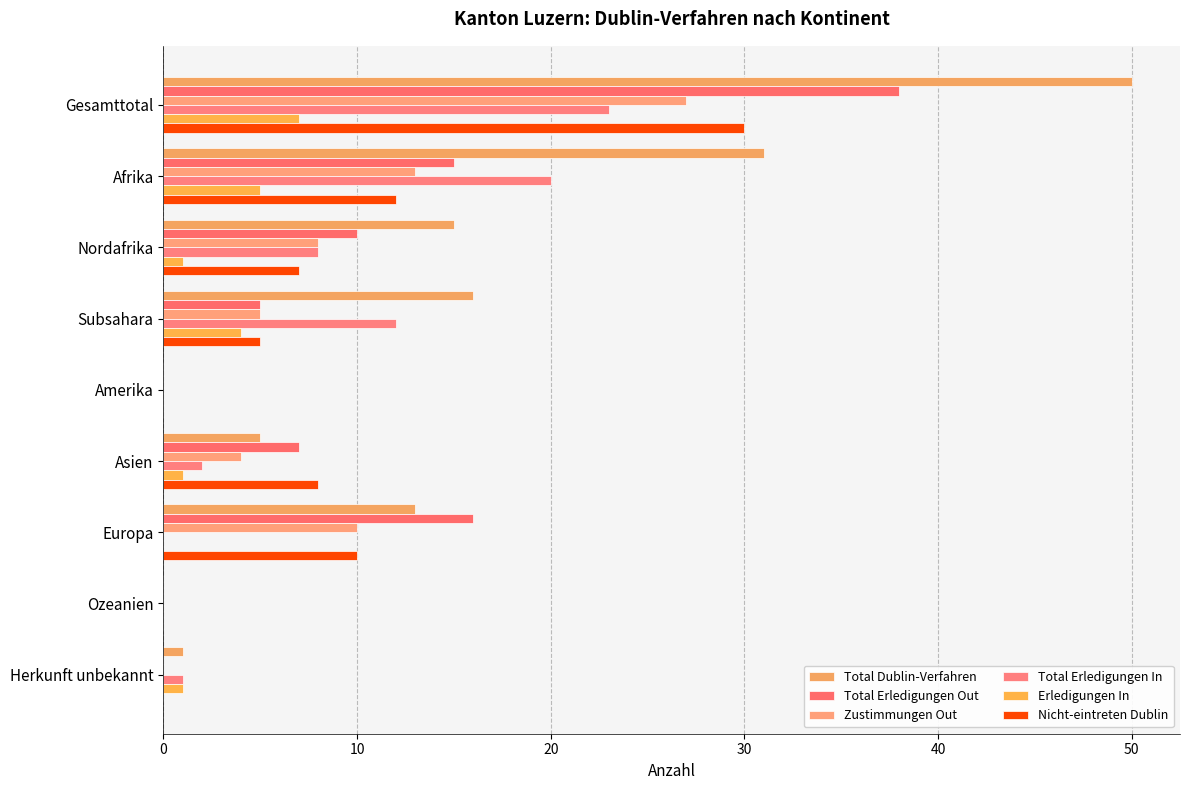

Where is Zustimmungen Out nearest to the value 13?

Afrika